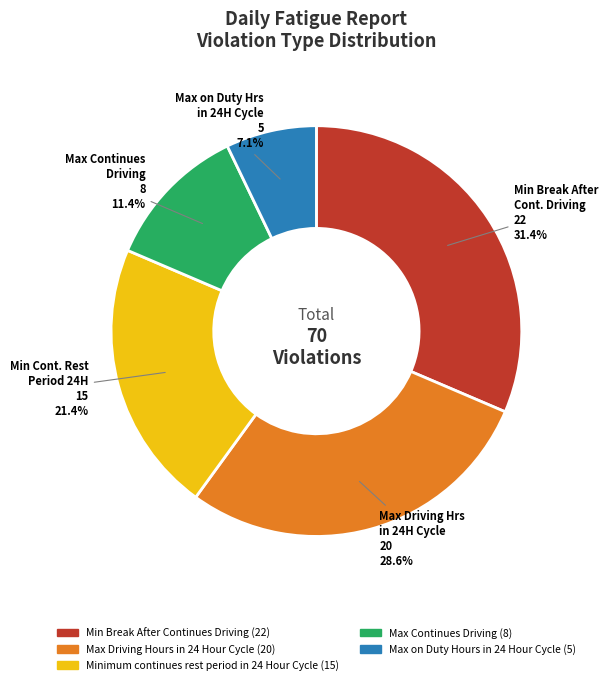

Is there a majority slice in this chart?

No